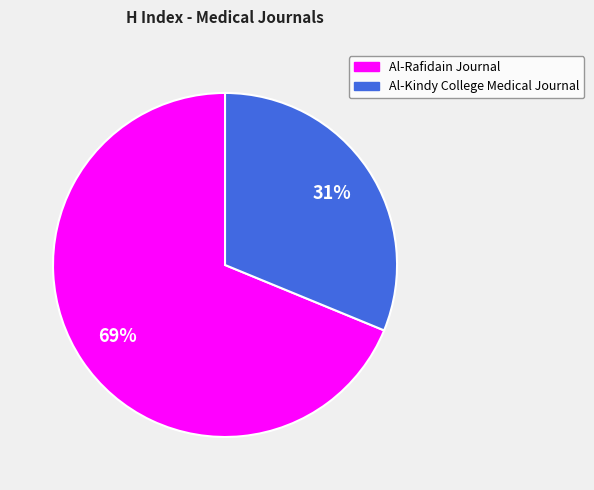

Is there any slice that represents more than half of the pie?

Yes